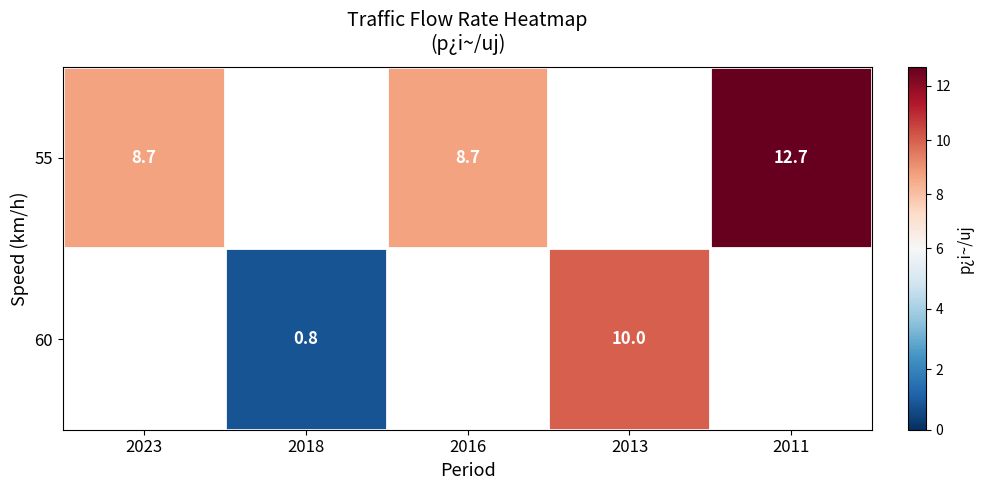

Is the value of 55 at 2011 greater than the value of 60 at 2013?

Yes